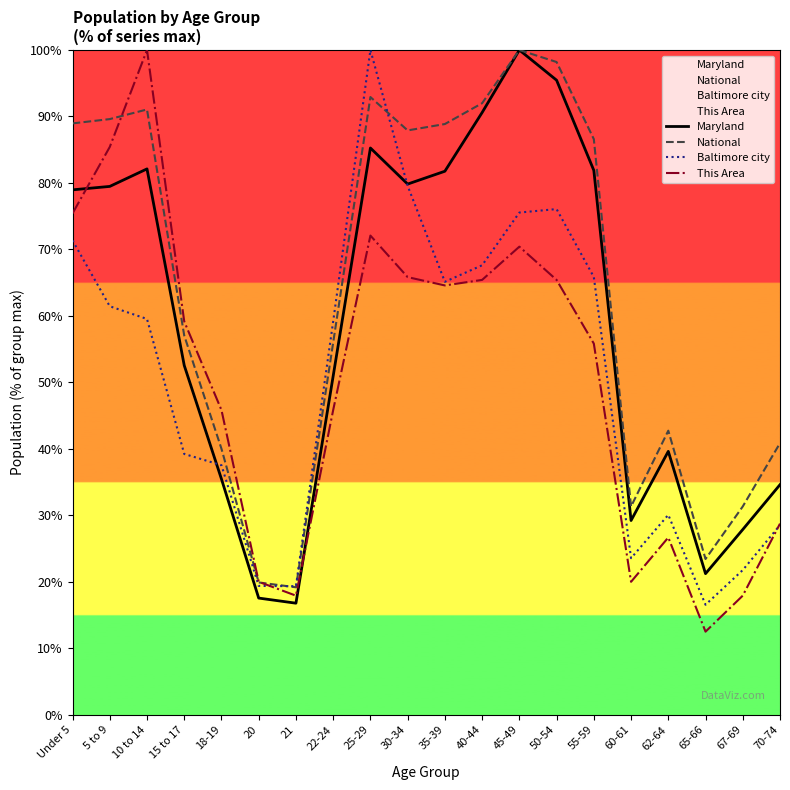

The value of Baltimore city at 10 to 14 is 59.5. True or false?

True